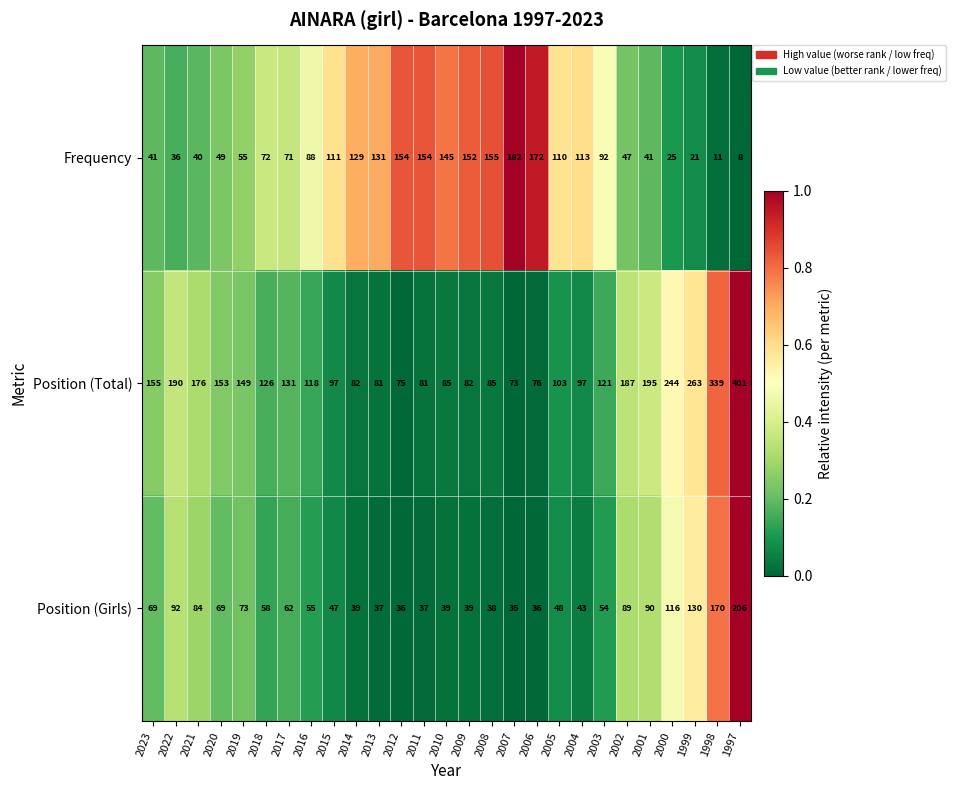

What is the average value of the Frequency series?

89